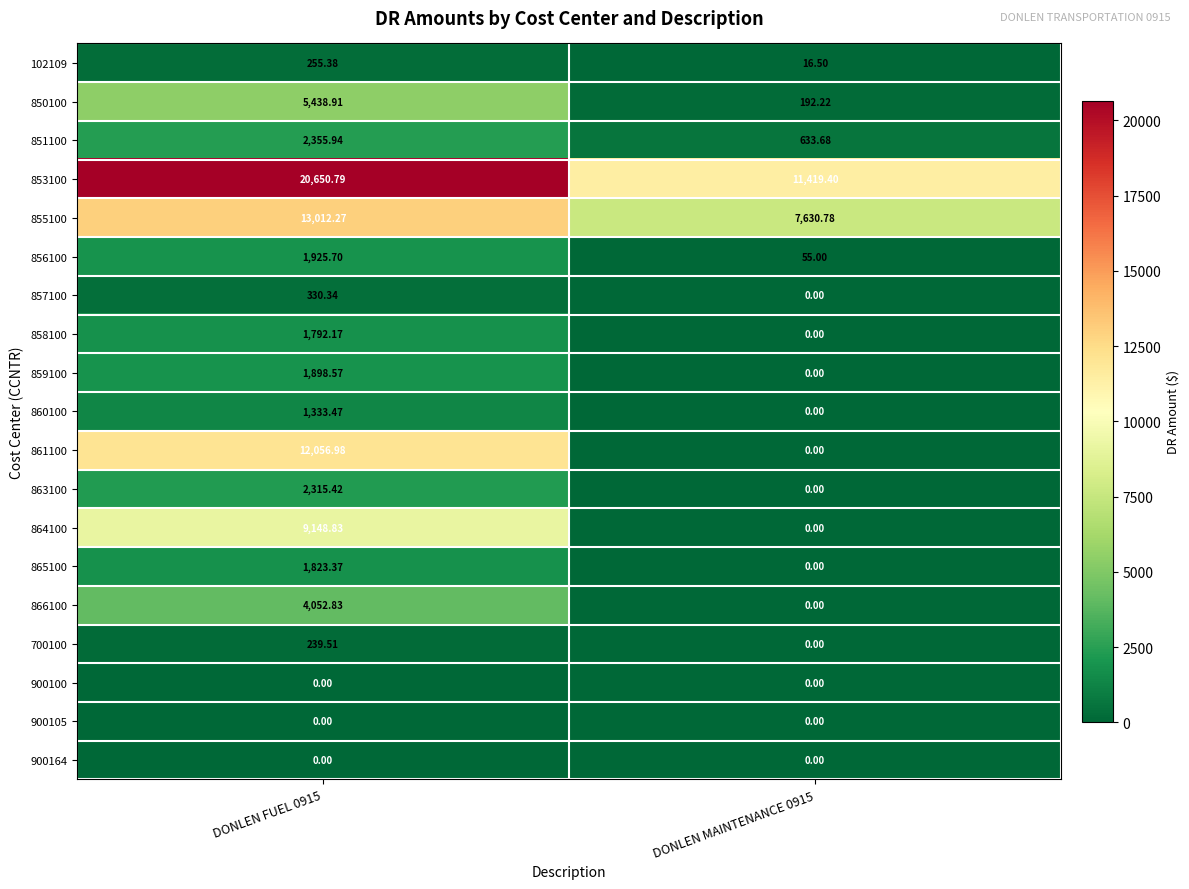

Is the value of 863100 at DONLEN MAINTENANCE 0915 greater than the value of 853100 at DONLEN MAINTENANCE 0915?

No